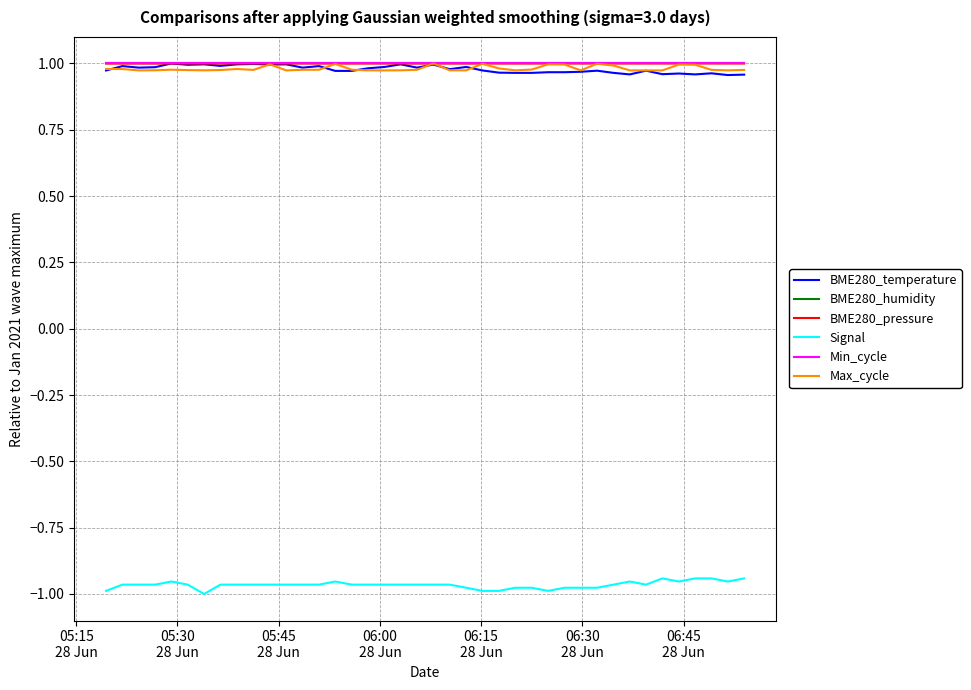

Reading left to right, list all the values displayed in this chart.

BME280_temperature: 1.0	1.0	1.0	1.0	1.0	1.0	1.0	1.0	1.0	1.0	1.0	1.0	1.0	1.0	1.0	1.0	1.0	1.0	1.0	1.0	1.0	1.0	1.0	1.0	1.0	1.0	1.0	1.0	1.0	1.0	1.0	1.0	1.0	1.0	1.0	1.0	1.0	1.0	1.0	1.0
BME280_humidity: 1.0	1.0	1.0	1.0	1.0	1.0	1.0	1.0	1.0	1.0	1.0	1.0	1.0	1.0	1.0	1.0	1.0	1.0	1.0	1.0	1.0	1.0	1.0	1.0	1.0	1.0	1.0	1.0	1.0	1.0	1.0	1.0	1.0	1.0	1.0	1.0	1.0	1.0	1.0	1.0
BME280_pressure: 1.0	1.0	1.0	1.0	1.0	1.0	1.0	1.0	1.0	1.0	1.0	1.0	1.0	1.0	1.0	1.0	1.0	1.0	1.0	1.0	1.0	1.0	1.0	1.0	1.0	1.0	1.0	1.0	1.0	1.0	1.0	1.0	1.0	1.0	1.0	1.0	1.0	1.0	1.0	1.0
Signal: -1.0	-1.0	-1.0	-1.0	-1.0	-1.0	-1.0	-1.0	-1.0	-1.0	-1.0	-1.0	-1.0	-1.0	-1.0	-1.0	-1.0	-1.0	-1.0	-1.0	-1.0	-1.0	-1.0	-1.0	-1.0	-1.0	-1.0	-1.0	-1.0	-1.0	-1.0	-1.0	-1.0	-1.0	-0.9	-1.0	-0.9	-0.9	-1.0	-0.9
Min_cycle: 1.0	1.0	1.0	1.0	1.0	1.0	1.0	1.0	1.0	1.0	1.0	1.0	1.0	1.0	1.0	1.0	1.0	1.0	1.0	1.0	1.0	1.0	1.0	1.0	1.0	1.0	1.0	1.0	1.0	1.0	1.0	1.0	1.0	1.0	1.0	1.0	1.0	1.0	1.0	1.0
Max_cycle: 1.0	1.0	1.0	1.0	1.0	1.0	1.0	1.0	1.0	1.0	1.0	1.0	1.0	1.0	1.0	1.0	1.0	1.0	1.0	1.0	1.0	1.0	1.0	1.0	1.0	1.0	1.0	1.0	1.0	1.0	1.0	1.0	1.0	1.0	1.0	1.0	1.0	1.0	1.0	1.0